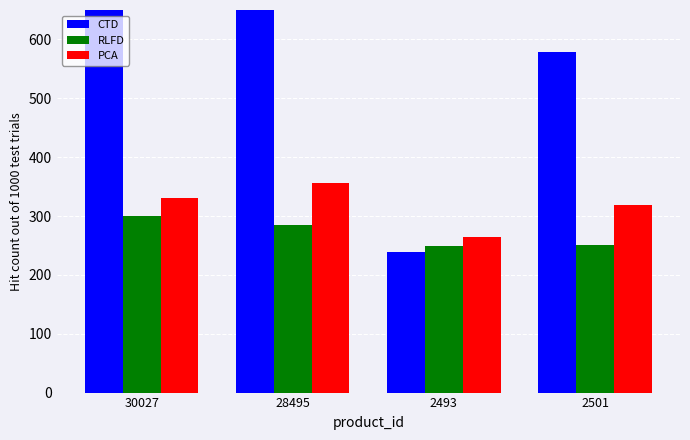

Where does the PCA series first go above 330?

28495